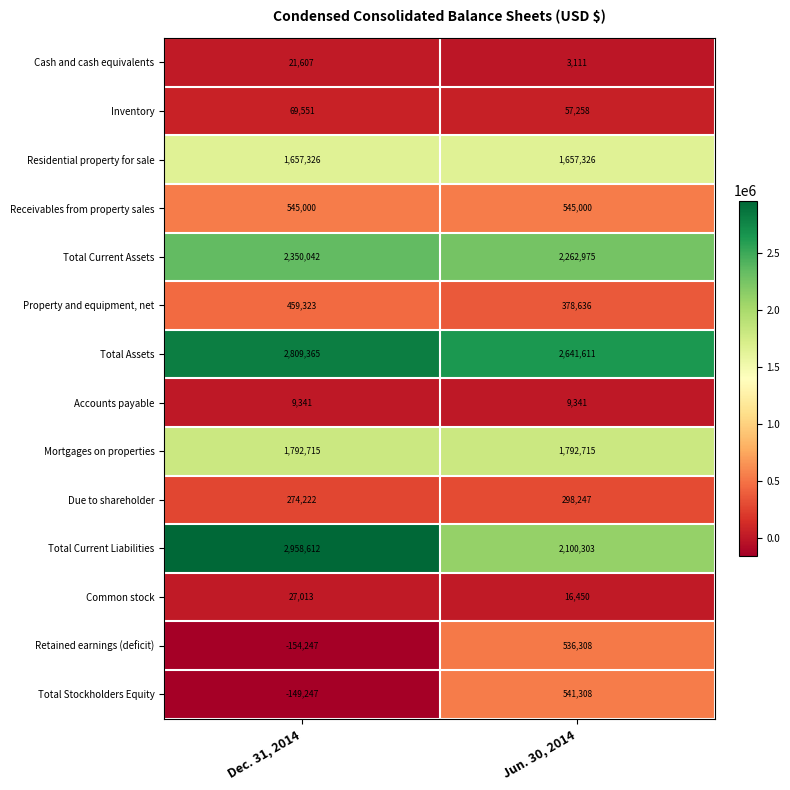

Reading left to right, list all the values displayed in this chart.

Cash and cash equivalents: 21607	3111
Inventory: 69551	57258
Residential property for sale: 1657326	1657326
Receivables from property sales: 545000	545000
Total Current Assets: 2350042	2262975
Property and equipment, net: 459323	378636
Total Assets: 2809365	2641611
Accounts payable: 9341	9341
Mortgages on properties: 1792715	1792715
Due to shareholder: 274222	298247
Total Current Liabilities: 2958612	2100303
Common stock: 27013	16450
Retained earnings (deficit): -154247	536308
Total Stockholders Equity: -149247	541308